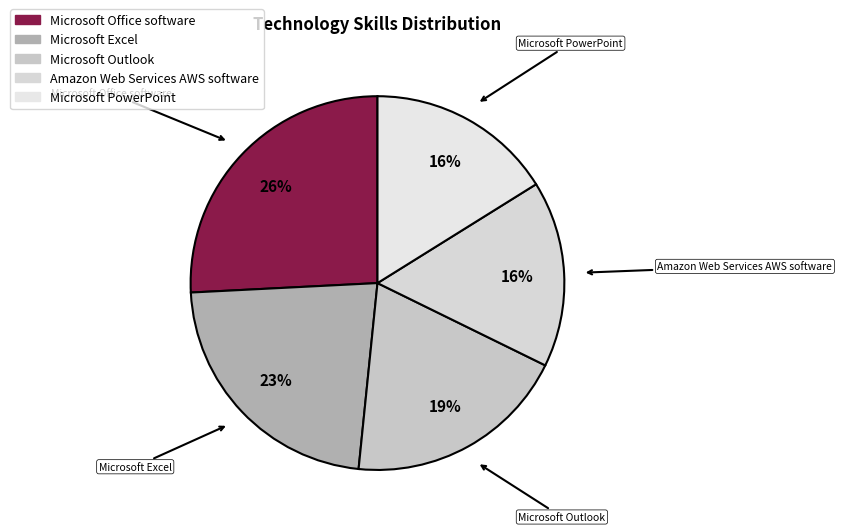

Is it true that Microsoft Office software is 26% of the pie?

True